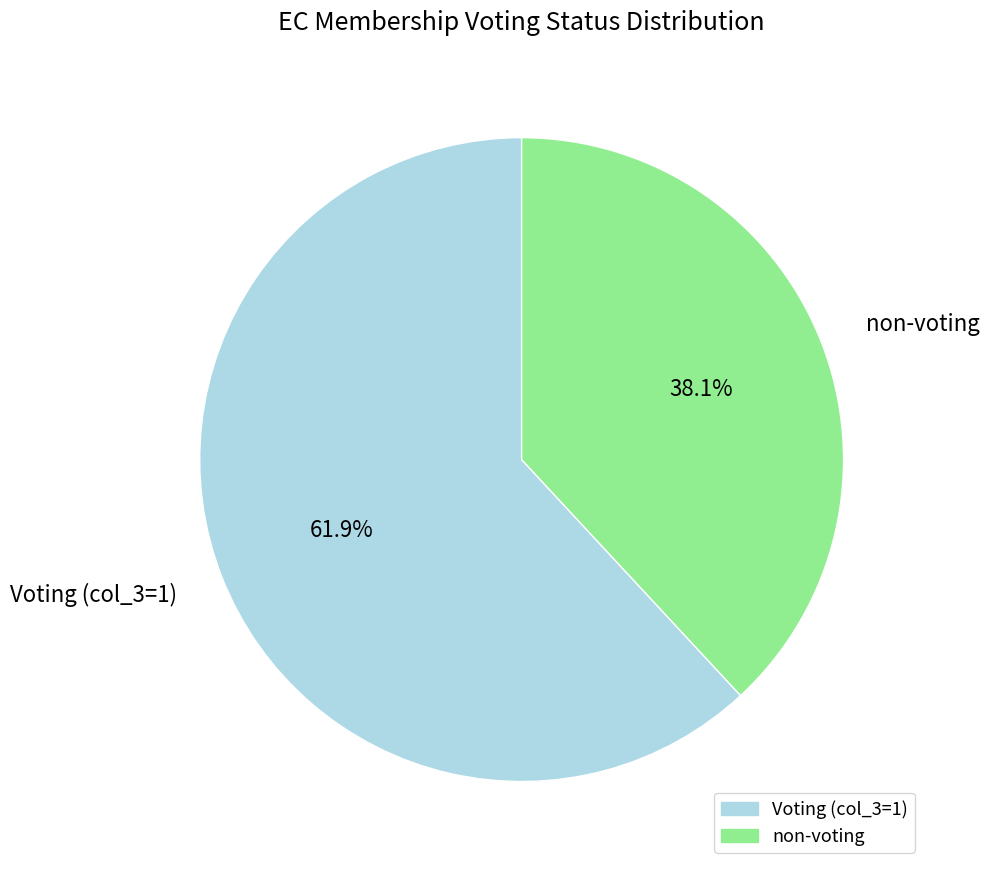

What is the ratio of the value at Voting (col_3=1) to the value at non-voting?

1.6